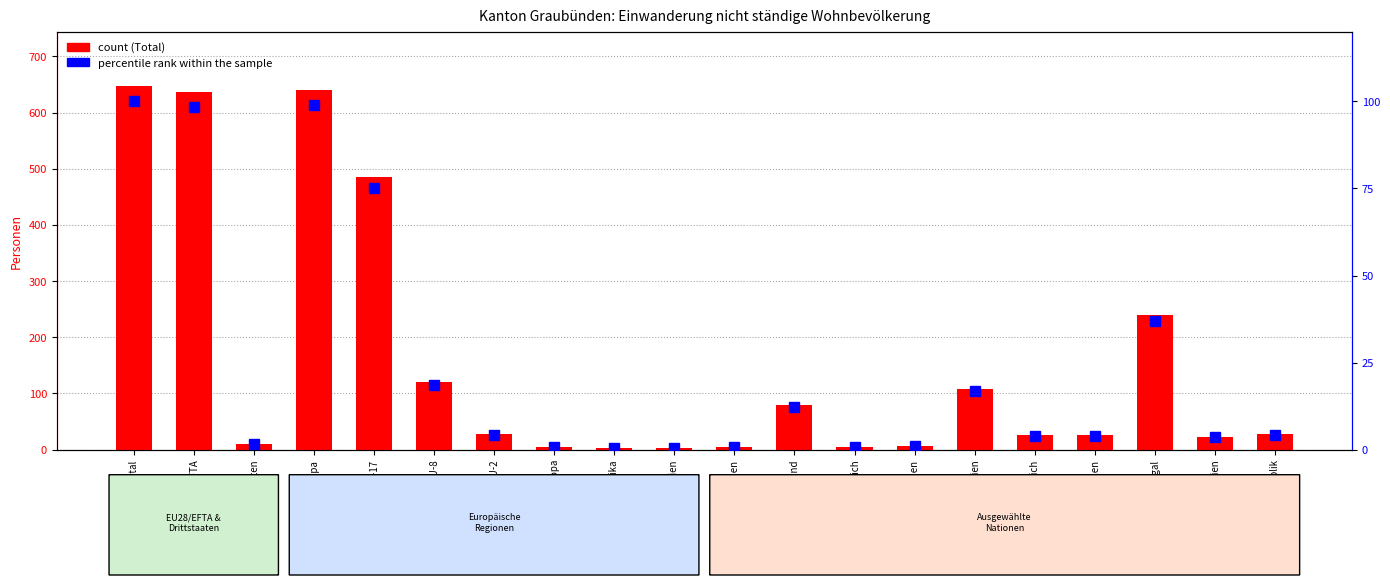

What is the difference between the highest and lowest values at Portugal?

202.1